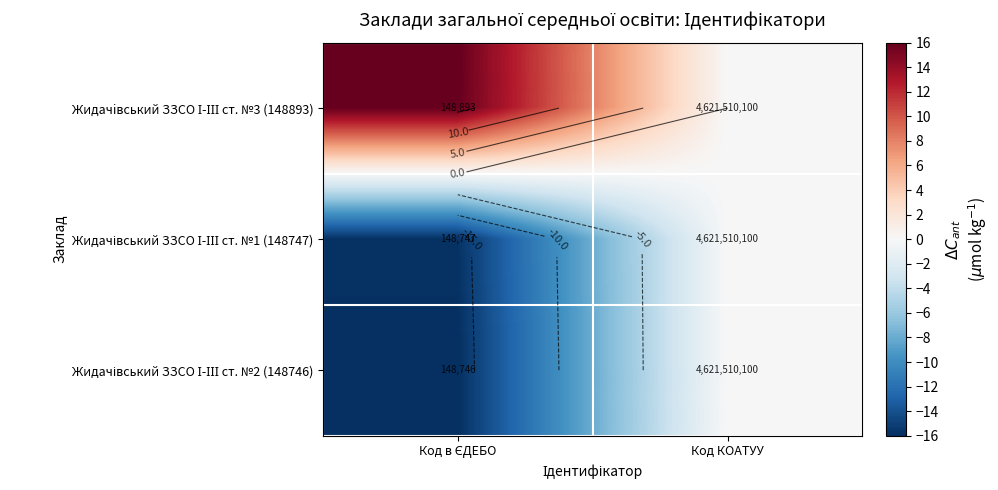

The Жидачівський ЗЗСО І-ІІІ ст. №2 (148746) series shows -16.0 at Код в ЄДЕБО. True or false?

True